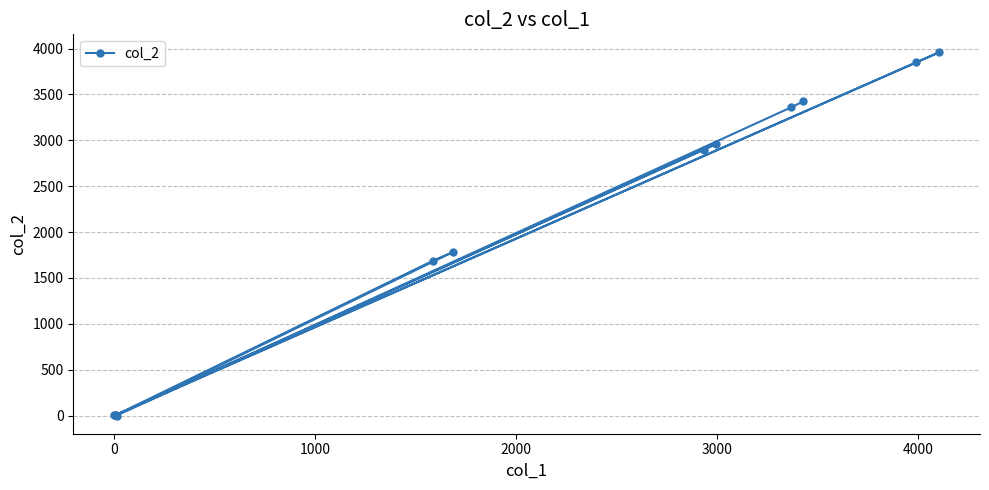

What is the greatest value displayed?

3957